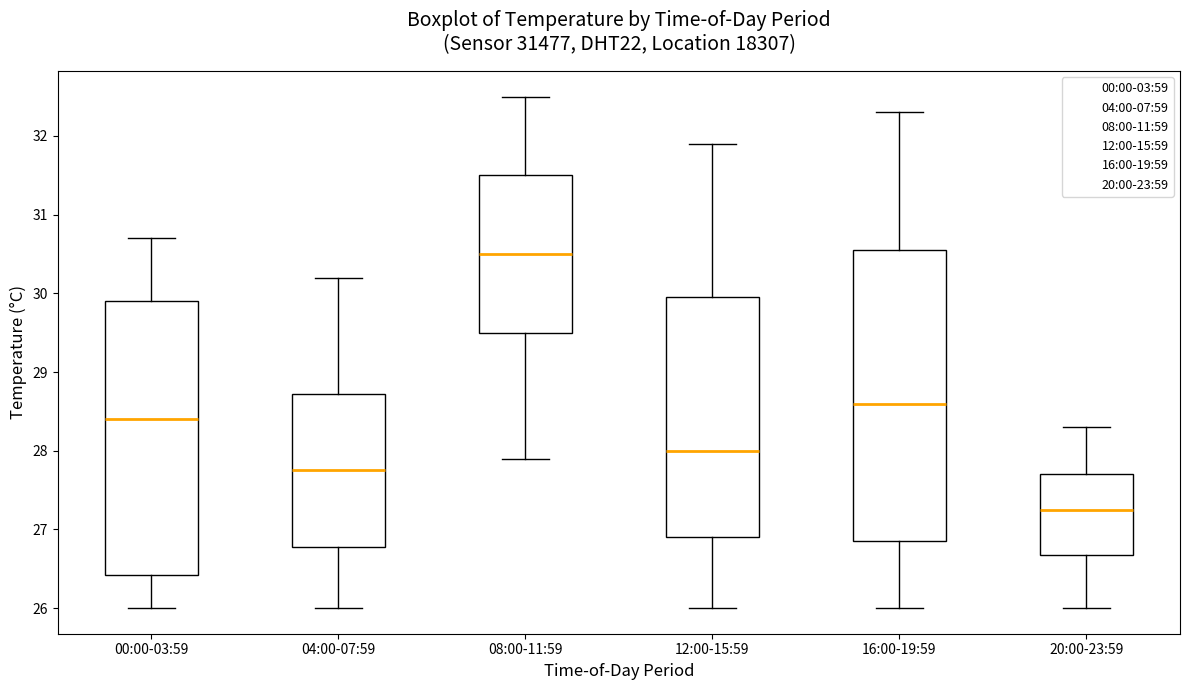

Reading left to right, transcribe this box plot: for each box, give where its median line is, the range the box spans, and where its two whiskers end, as read against the y-axis. The values are not printed on the chart, so give them approximately, as read against the axis.

00:00-03:59: median 28.4, box 26.4 to 29.9, whiskers 26.0 to 30.7
04:00-07:59: median 27.8, box 26.8 to 28.7, whiskers 26.0 to 30.2
08:00-11:59: median 30.5, box 29.5 to 31.5, whiskers 27.9 to 32.5
12:00-15:59: median 28.0, box 26.9 to 30.0, whiskers 26.0 to 31.9
16:00-19:59: median 28.6, box 26.9 to 30.6, whiskers 26.0 to 32.3
20:00-23:59: median 27.3, box 26.7 to 27.7, whiskers 26.0 to 28.3